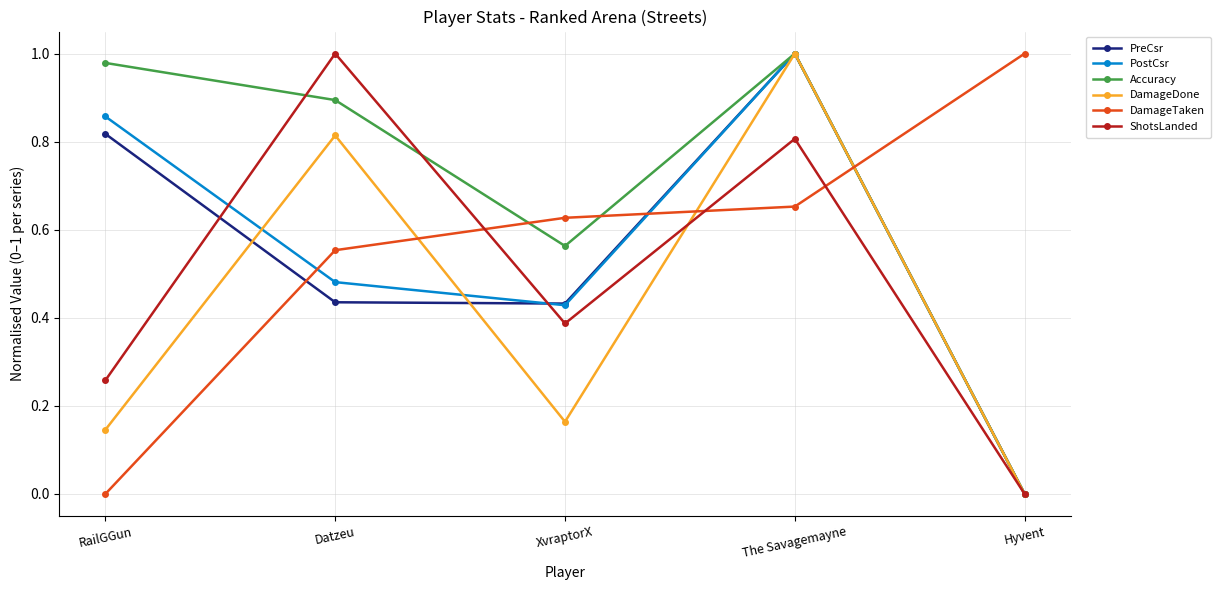

In PostCsr, how many points are higher than both neighbors (excluding endpoints)?

1